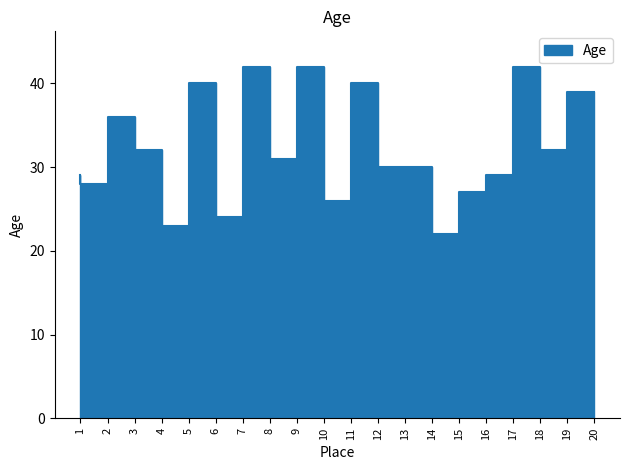

What is the maximum value shown in the chart?

42